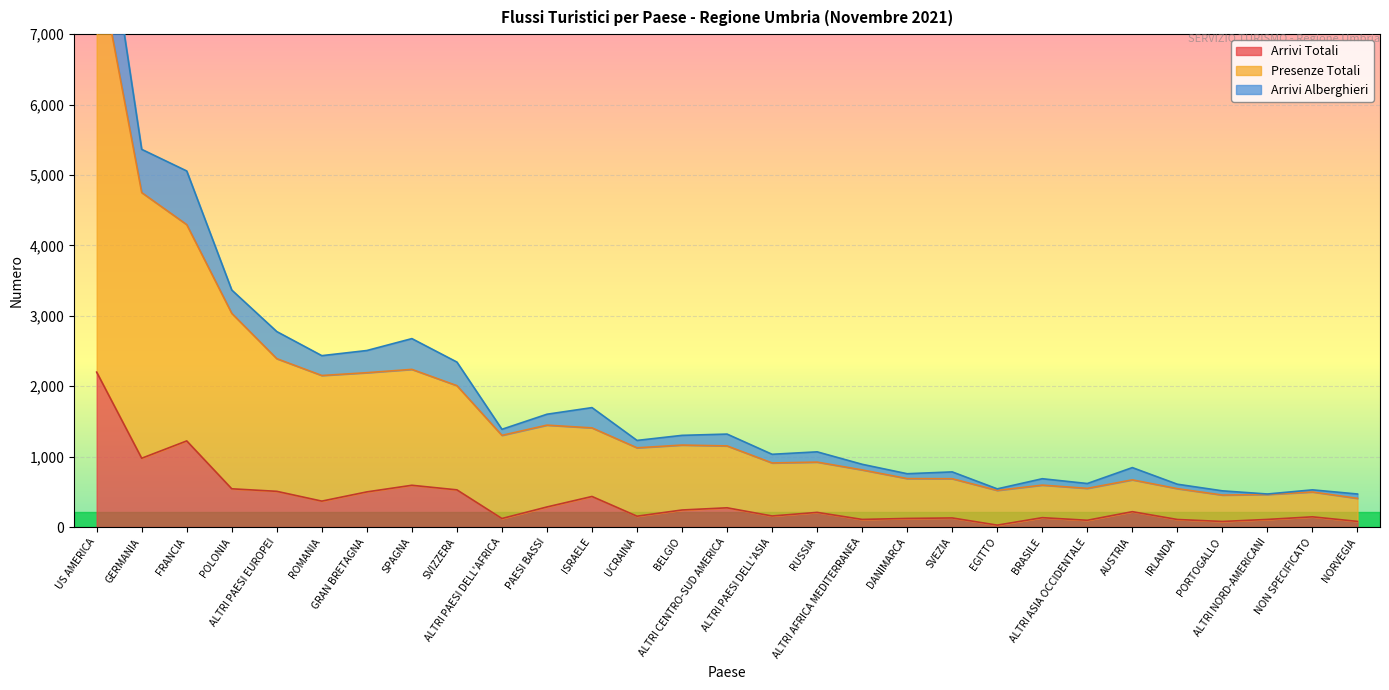

Where does the Presenze Totali series first go above 1125?

US AMERICA